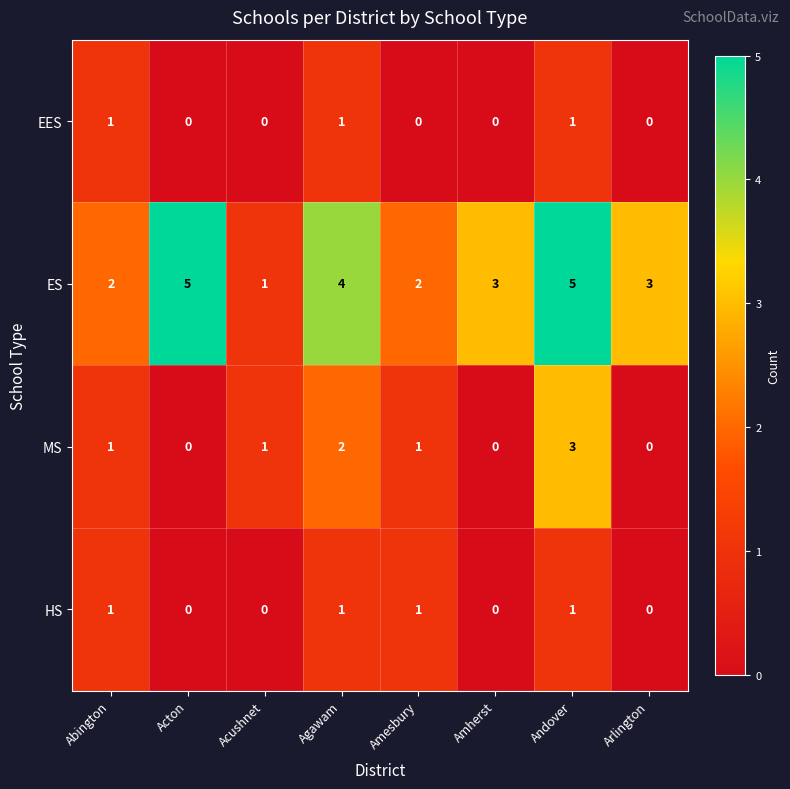

How many HS values are between 0 and 1?

8